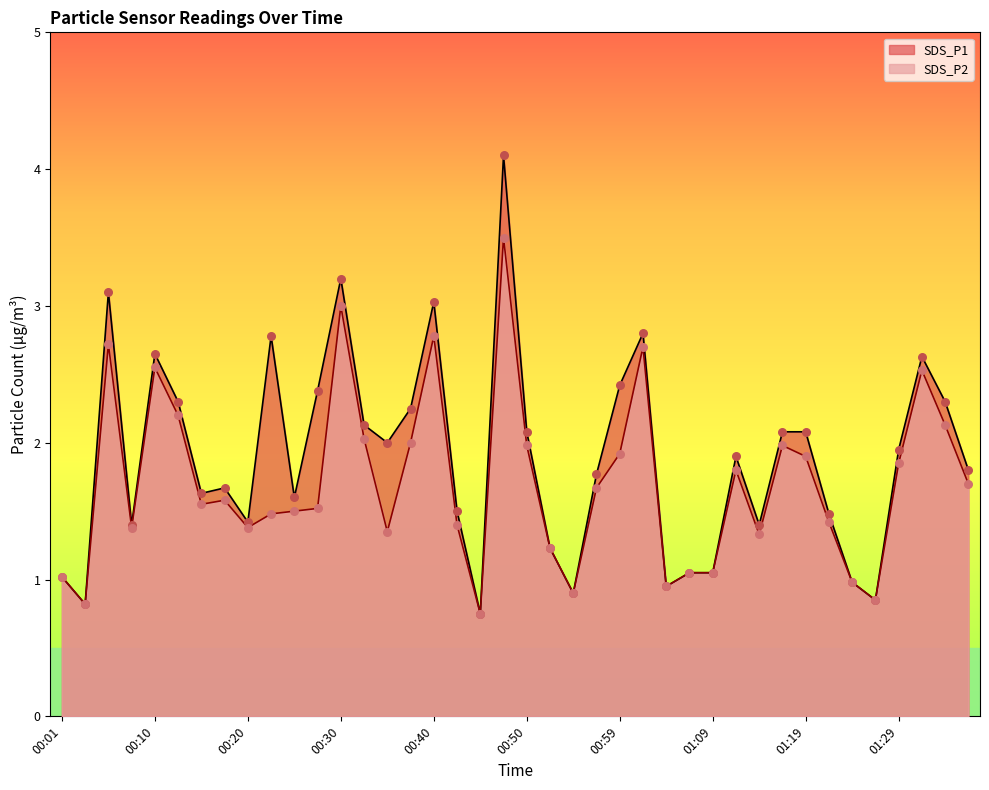

What are all the series names shown in the legend?

SDS_P1, SDS_P2